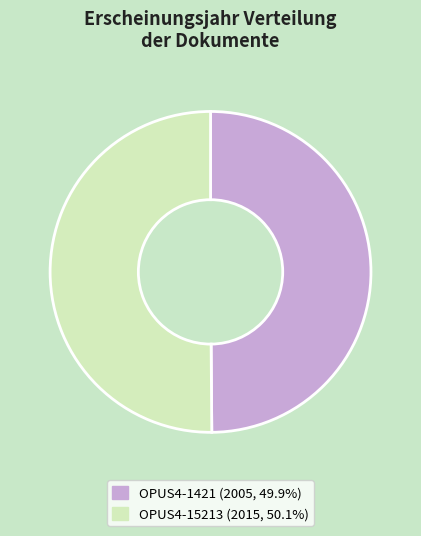

What is the ratio of the value at OPUS4-15213 to the value at OPUS4-1421?

1.0